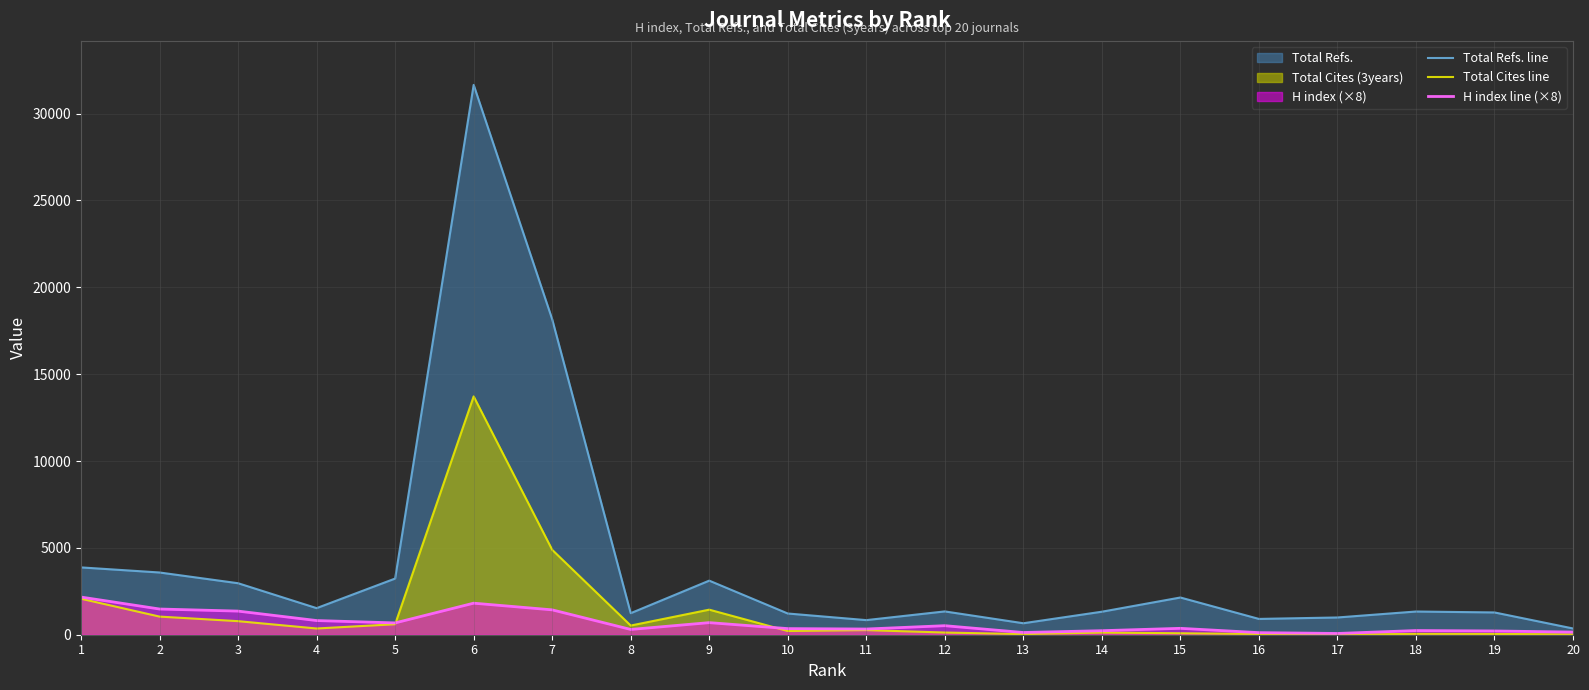

Rank the series by their maximum value, from highest to lowest.

Total Refs. line, Total Cites line, H index line (×8)